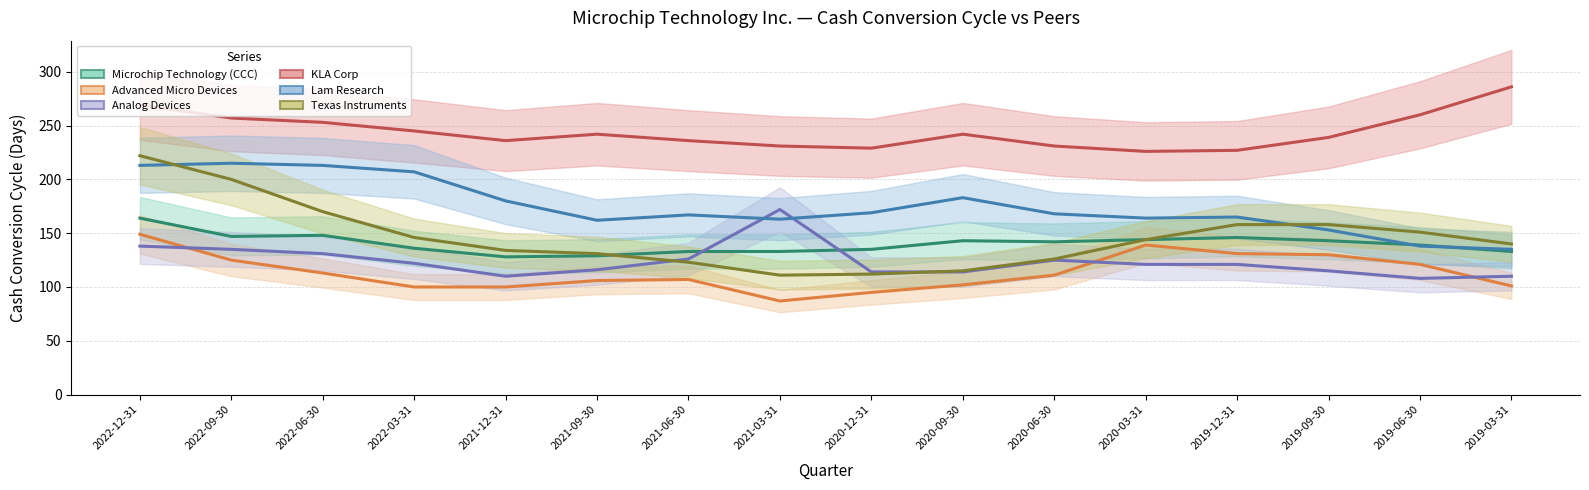

At how many categories does at least one series exceed 108?

16